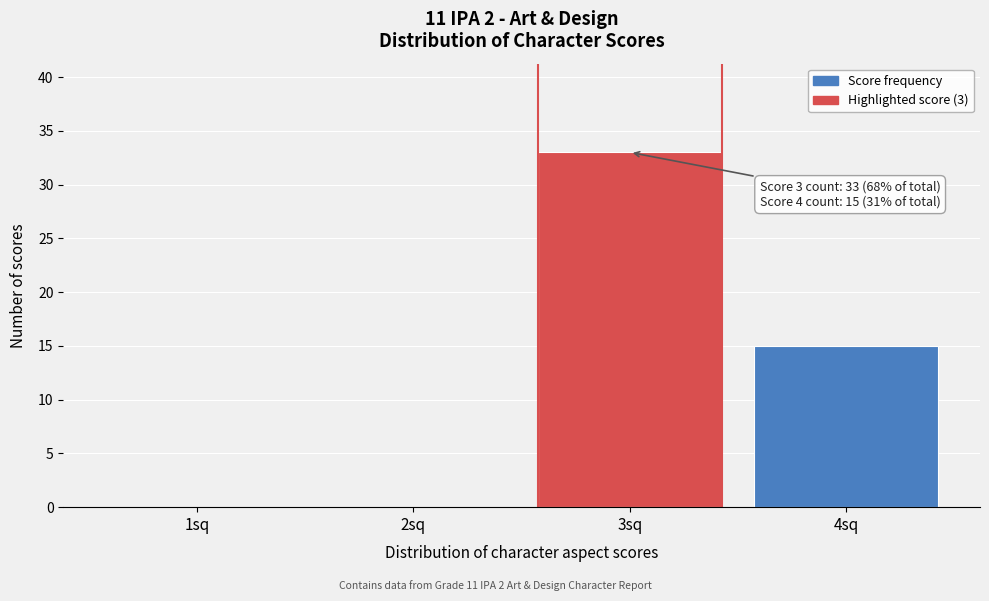

Reading left to right, transcribe all the data shown in this chart.

1sq=0	2sq=0	3sq=33	4sq=15